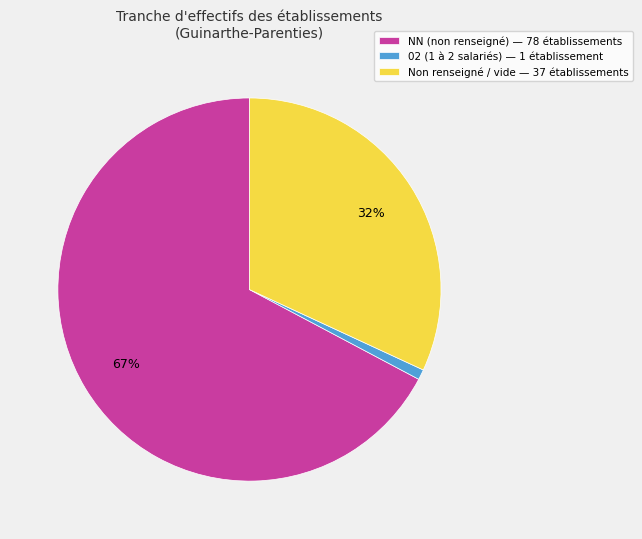

What is the largest slice in the pie chart?

NN (non renseigné) — 78 établissements